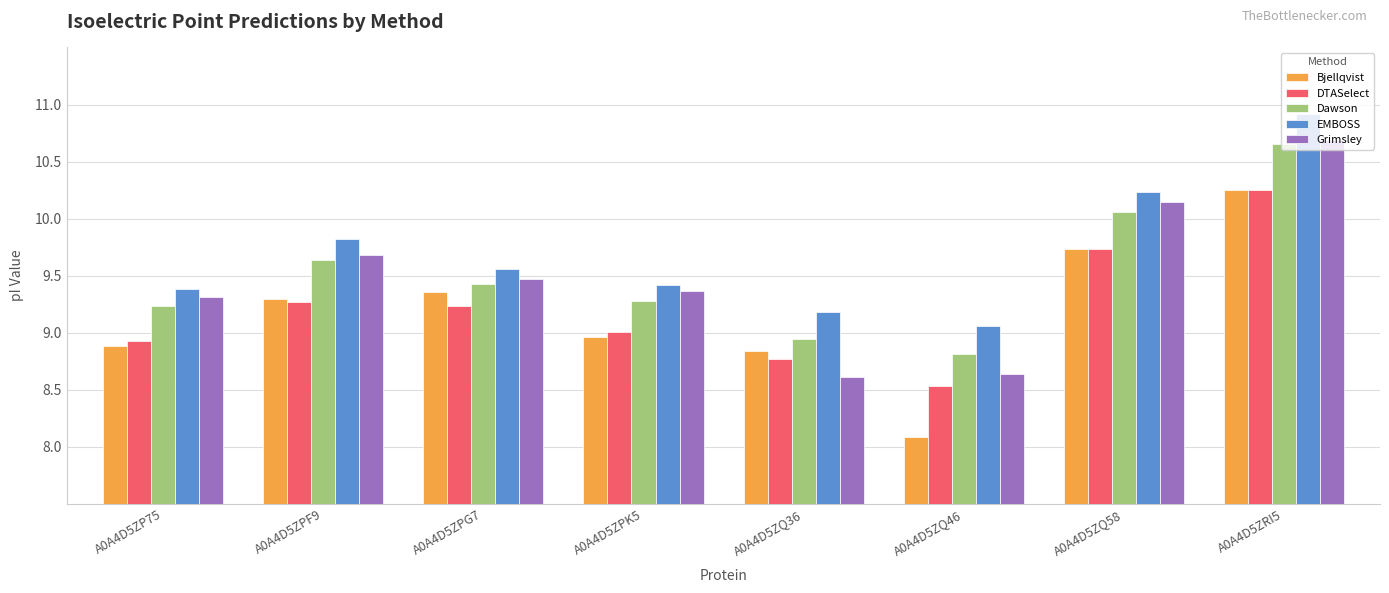

What is the label of the 5th bar from the left?

A0A4D5ZQ36